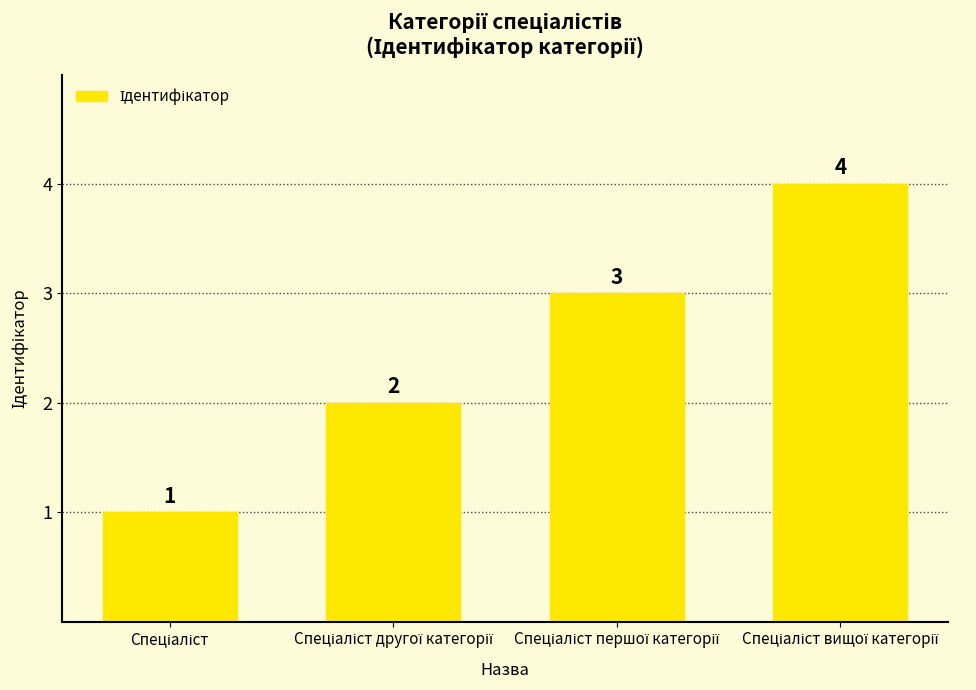

Count the values in the range 2 to 4.

3